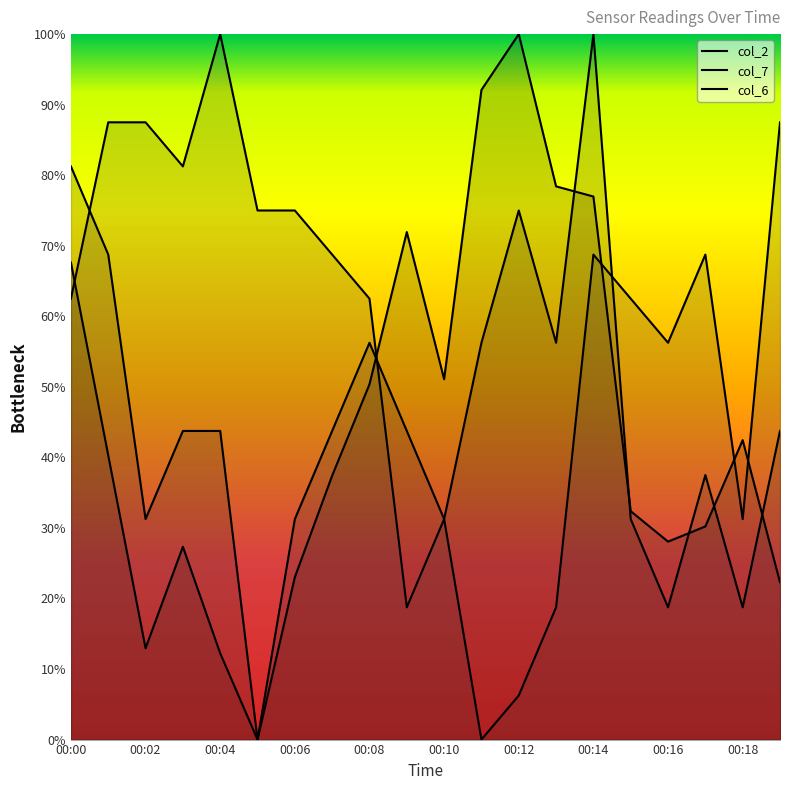

How many times do col_6 and col_2 cross each other?

5